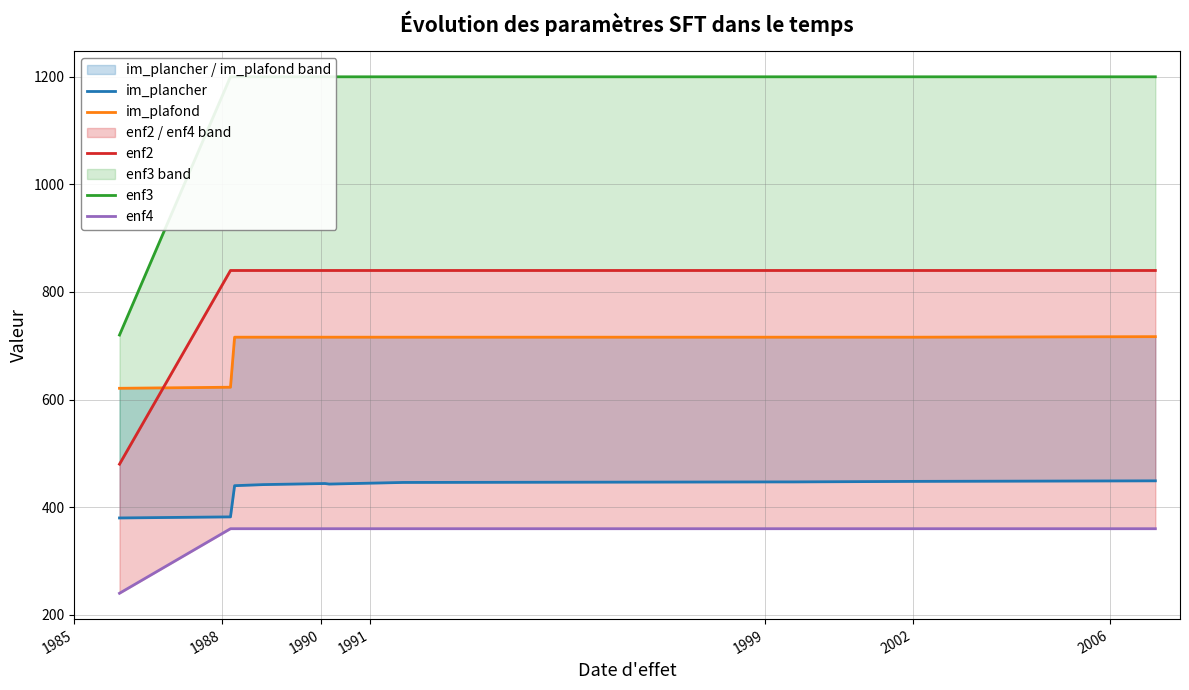

True or false: im_plancher and enf4 cross at least once.

False